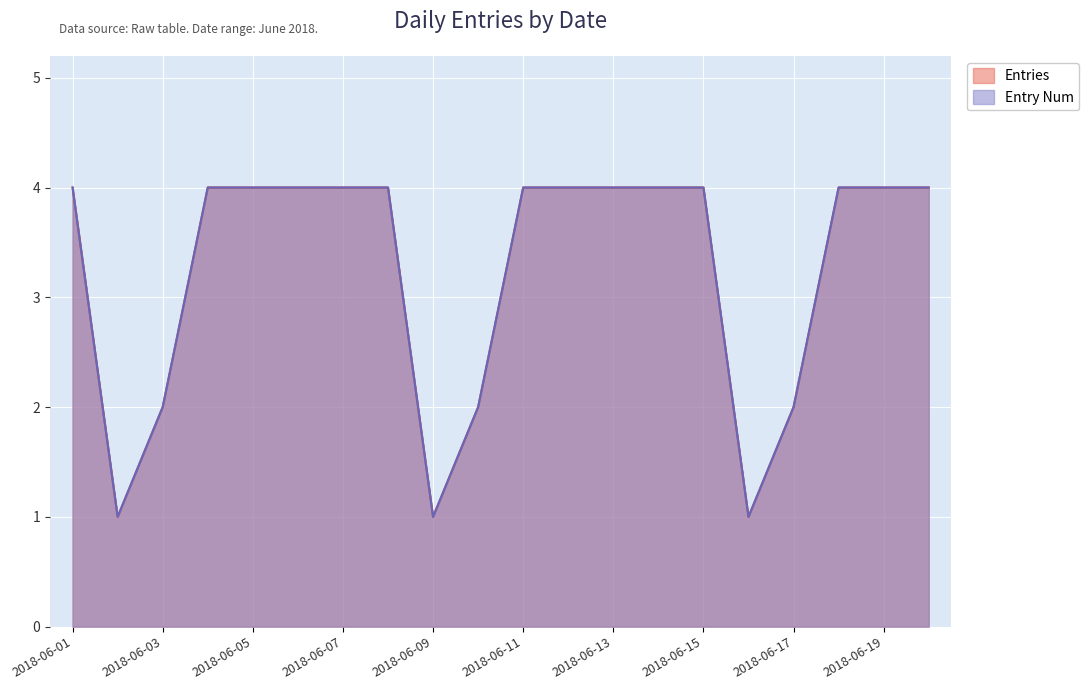

True or false: Entry Num and Entries intersect in this chart.

False